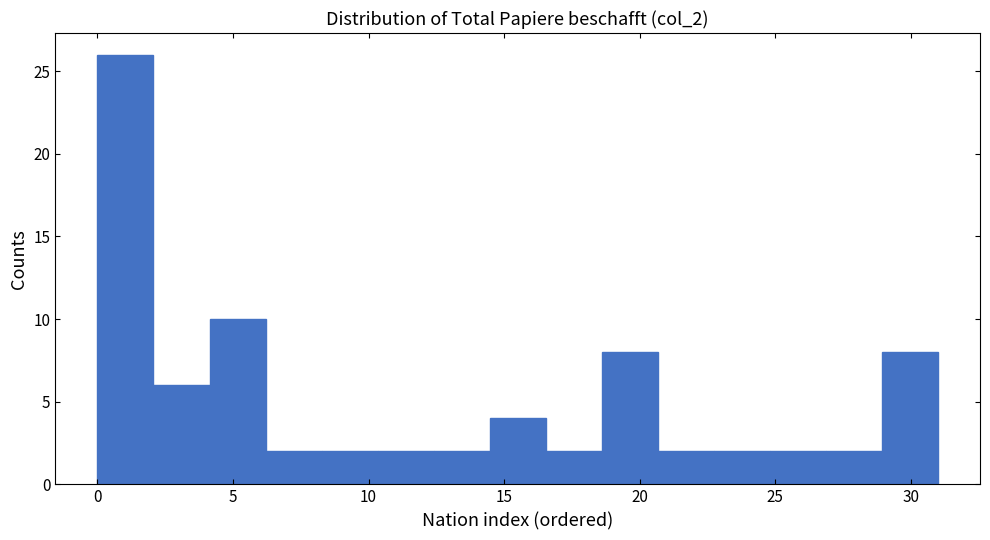

Reading left to right, transcribe this chart: for each bar, give the range it covers on the x-axis and its height. Neither the bar edges nor the heights are printed on the chart, so give them approximately, as read against the axes.

0.0 to 2.0: 26
2.0 to 4.0: 6
4.0 to 6.0: 10
6.0 to 8.5: 2
8.5 to 10.5: 2
10.5 to 12.5: 2
12.5 to 14.5: 2
14.5 to 16.5: 4
16.5 to 18.5: 2
18.5 to 20.5: 8
20.5 to 22.5: 2
22.5 to 25.0: 2
25.0 to 27.0: 2
27.0 to 29.0: 2
29.0 to 31.0: 8